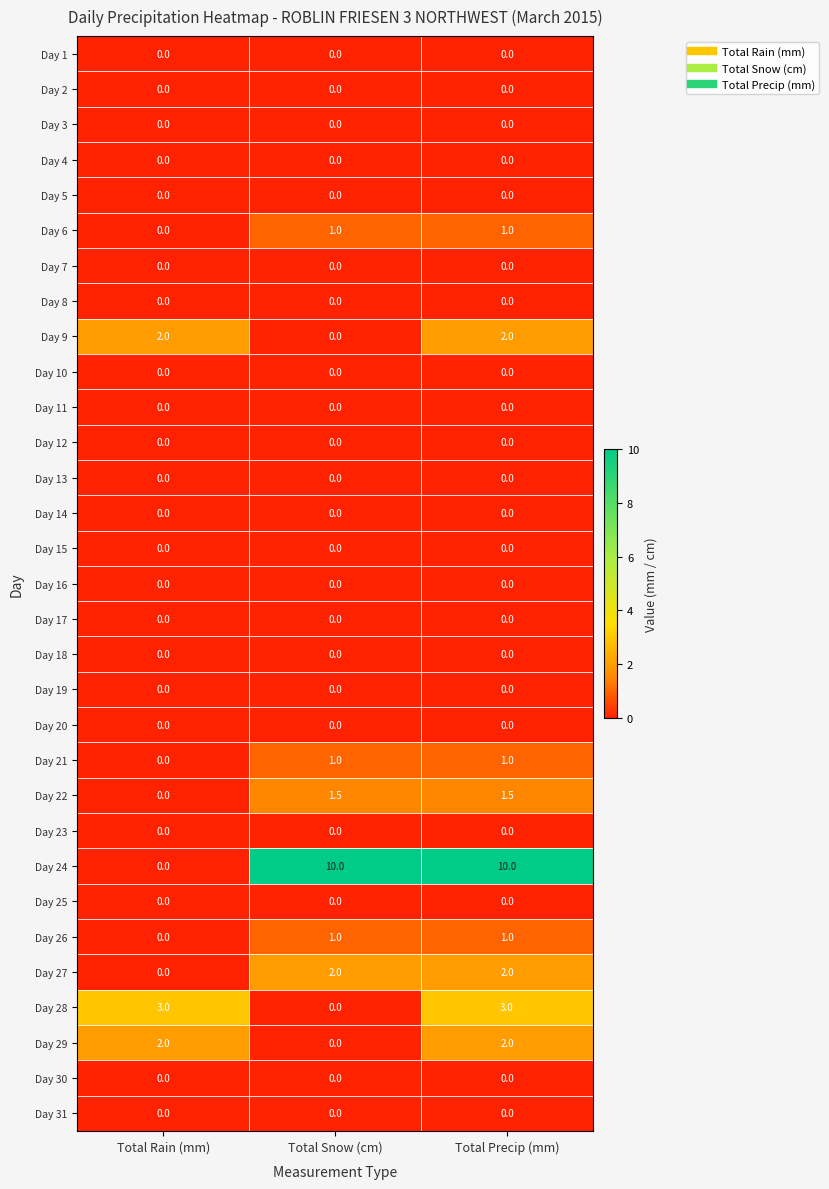

At which label does Day 28 reach its minimum?

Total Snow (cm)